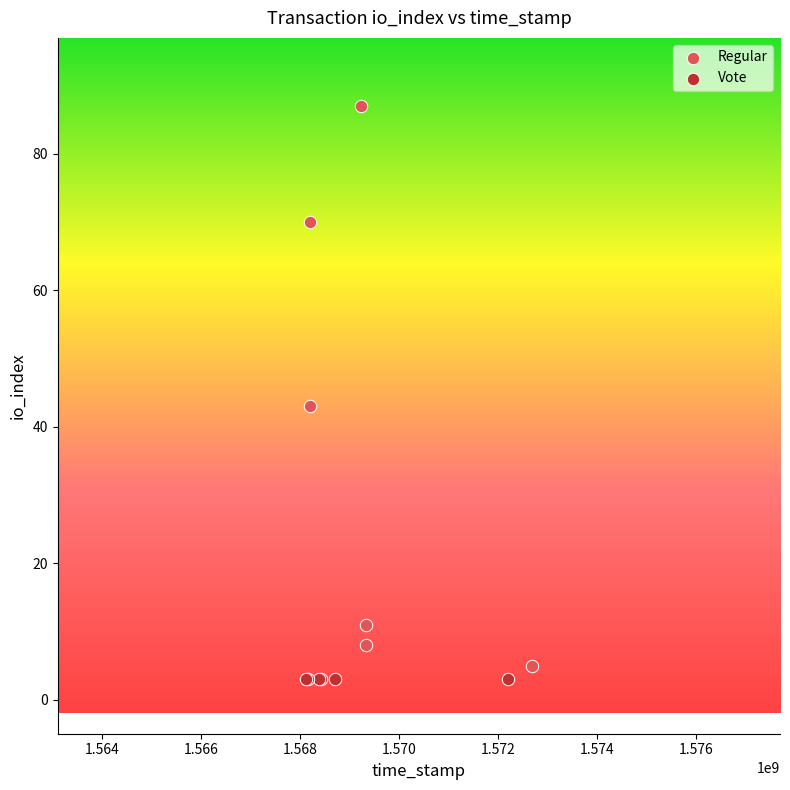

Which series reaches the maximum Y coordinate?

Regular